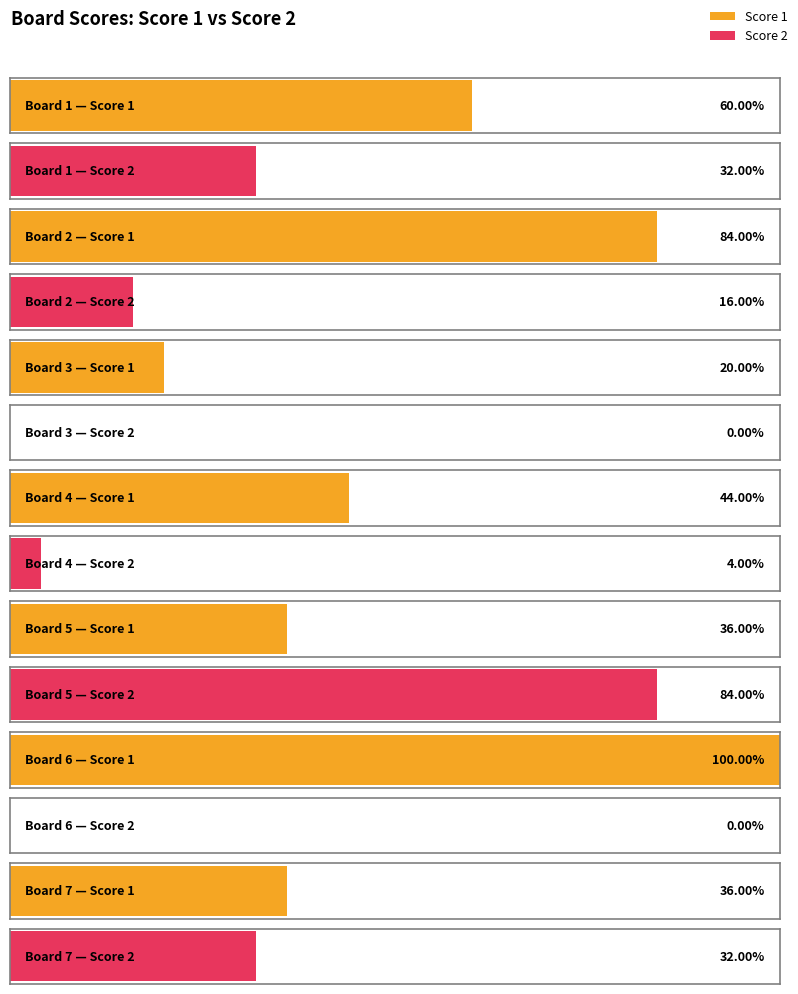

Which label corresponds to the smallest value in the chart?

Board 3